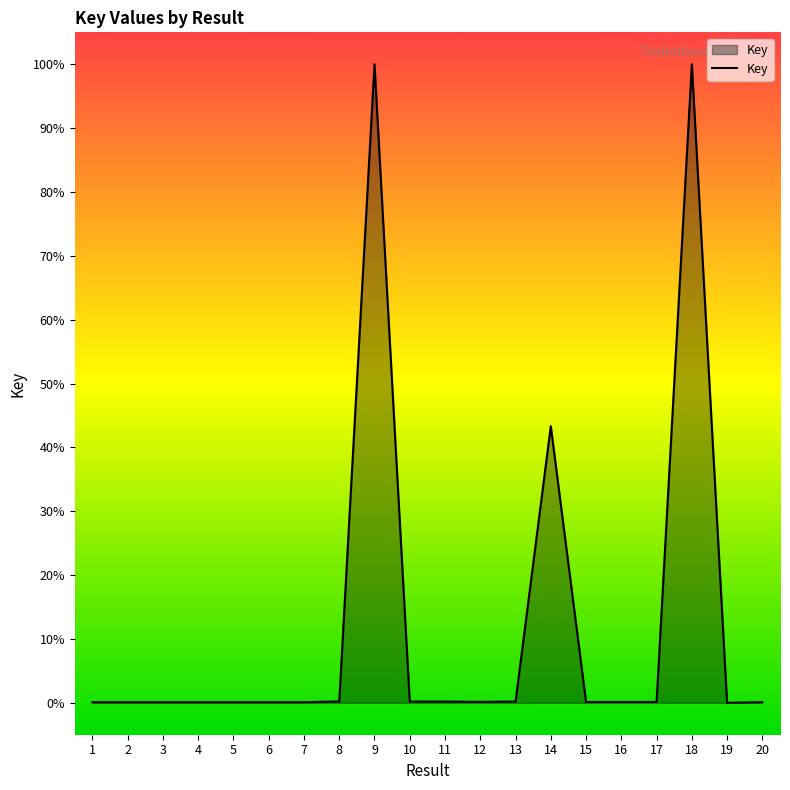

What is the difference between the maximum and minimum values?

100.0